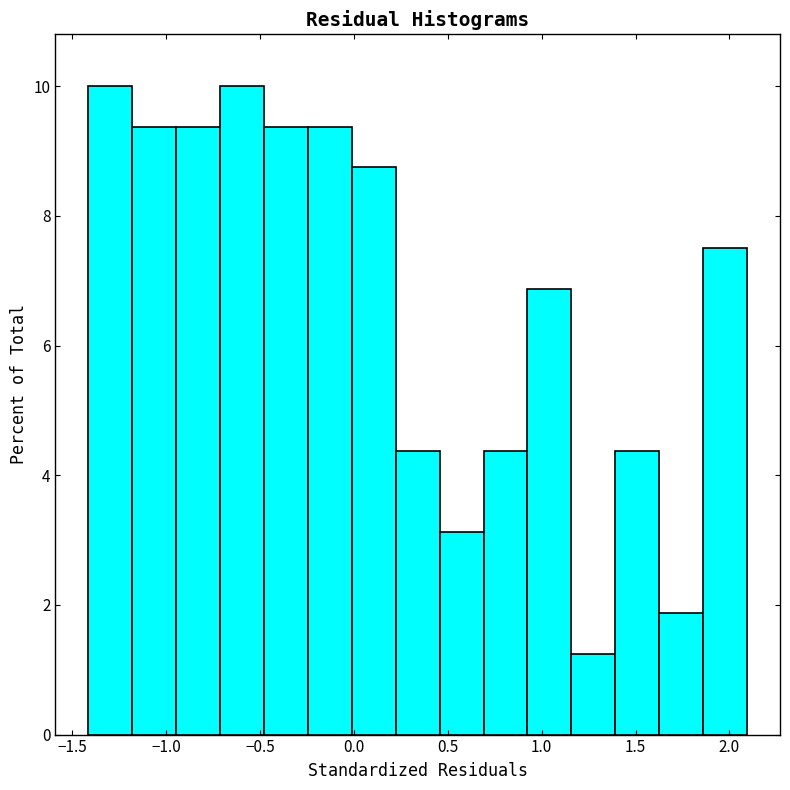

Reading left to right, list every bar in this chart as the range it spans on the x-axis followed by its height. Neither the bar edges nor the heights are printed on the chart, so give them approximately, as read against the axes.

-1.40 to -1.20: 10.0
-1.20 to -0.95: 9.4
-0.95 to -0.70: 9.4
-0.70 to -0.50: 10.0
-0.50 to -0.25: 9.4
-0.25 to 0.00: 9.4
0.00 to 0.20: 8.8
0.20 to 0.45: 4.4
0.45 to 0.70: 3.2
0.70 to 0.90: 4.4
0.90 to 1.15: 6.8
1.15 to 1.40: 1.2
1.40 to 1.65: 4.4
1.65 to 1.85: 1.8
1.85 to 2.10: 7.6